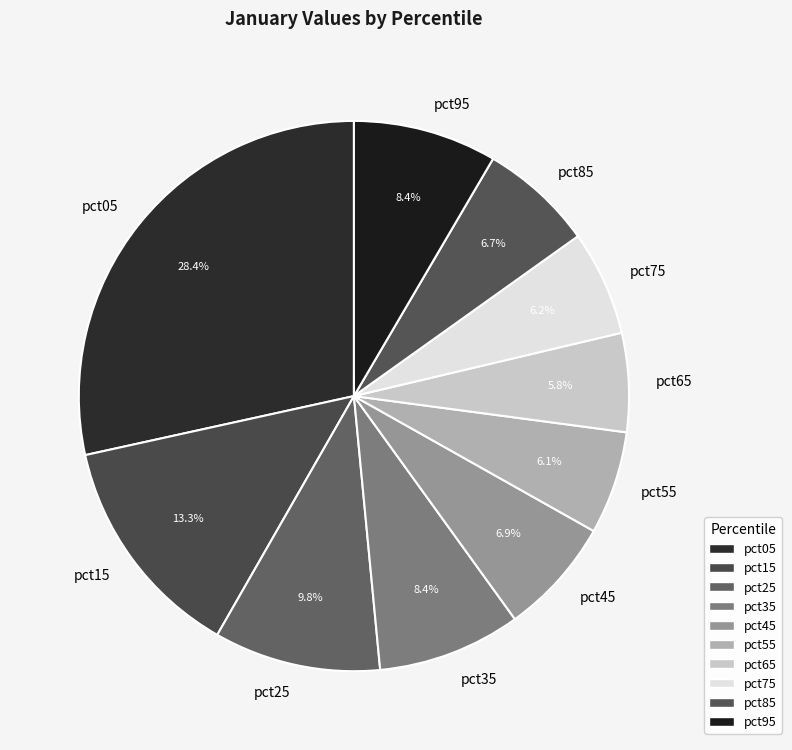

Which has a higher value, pct45 or pct15?

pct15